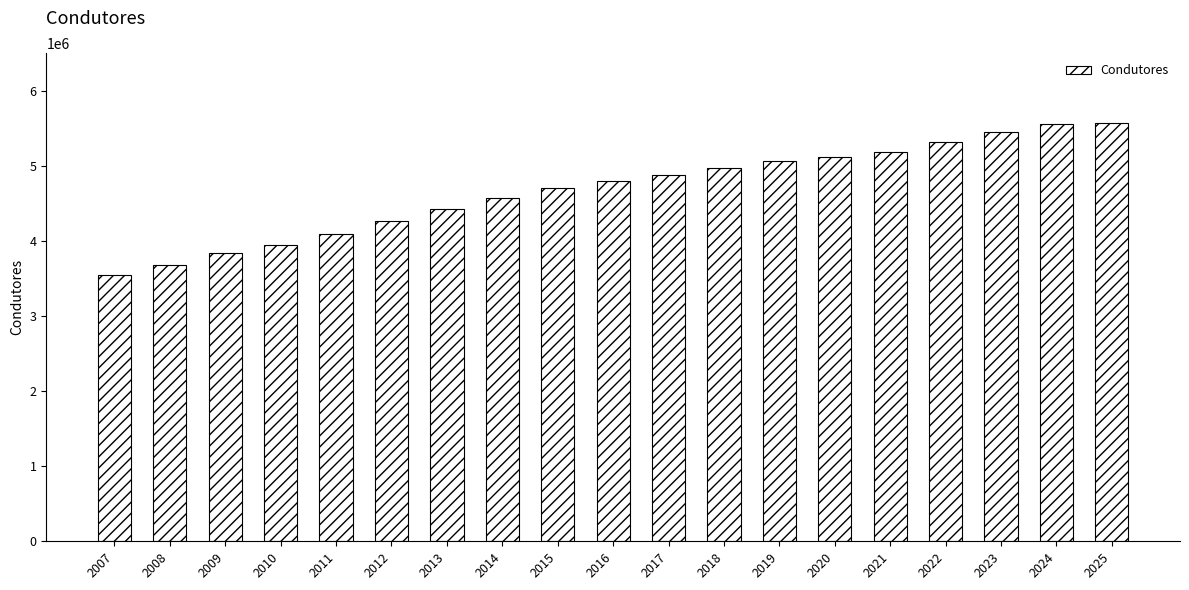

The value at 2008 is 5094799. True or false?

False